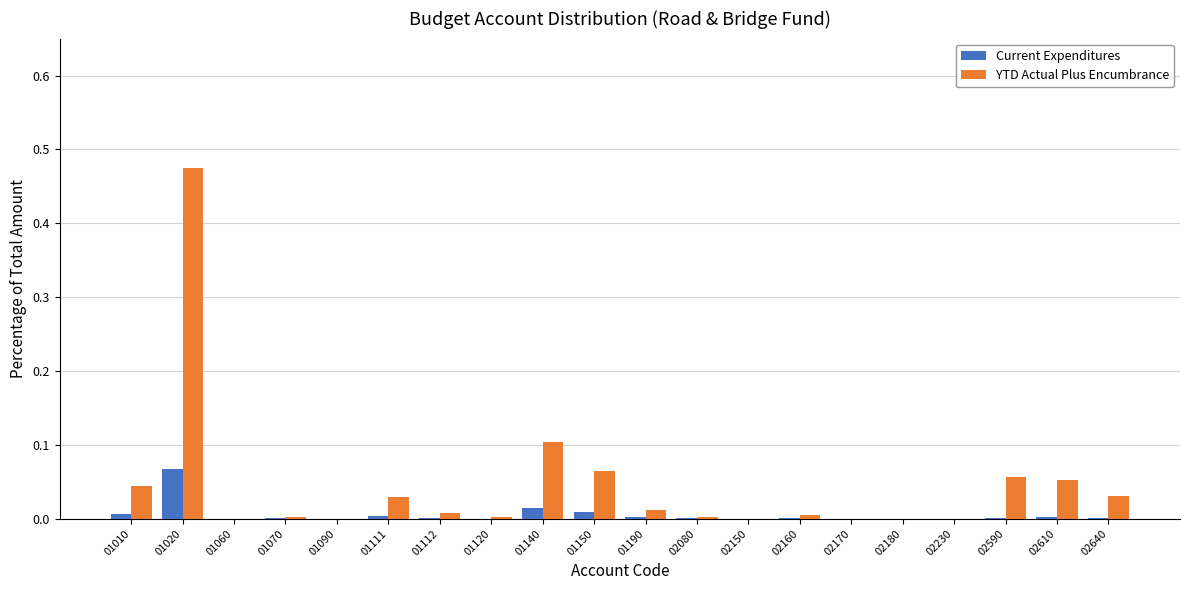

Which series has the largest total across all categories?

YTD Actual Plus Encumbrance